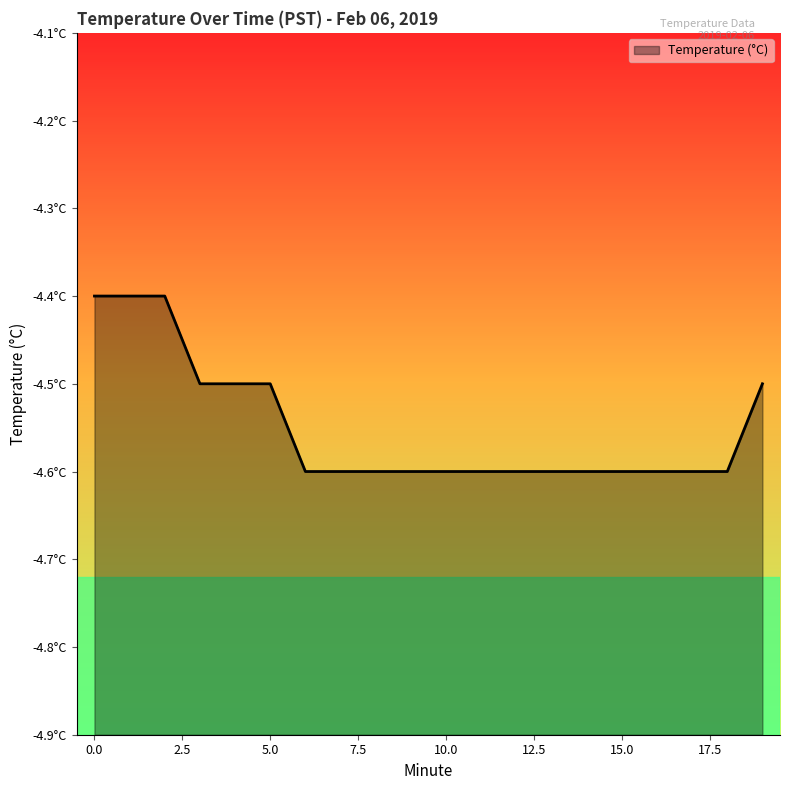

Reading left to right, list all the values displayed in this chart.

0=-4.4	1=-4.4	2=-4.4	3=-4.5	4=-4.5	5=-4.5	6=-4.6	7=-4.6	8=-4.6	9=-4.6	10=-4.6	11=-4.6	12=-4.6	13=-4.6	14=-4.6	15=-4.6	16=-4.6	17=-4.6	18=-4.6	19=-4.5